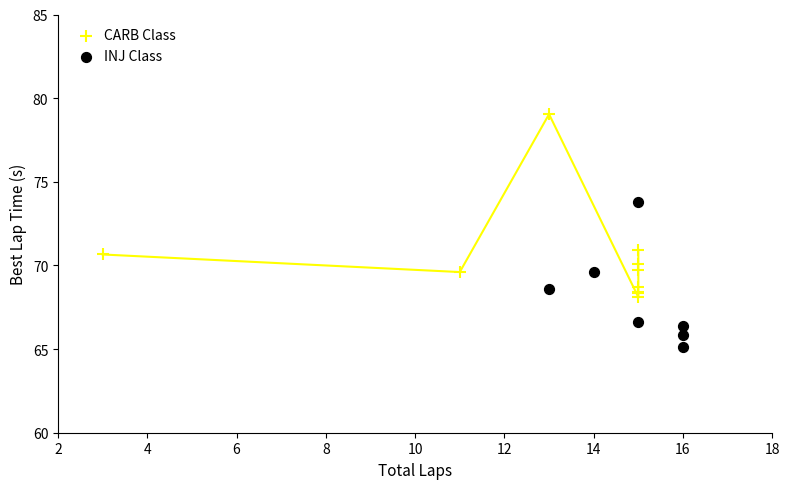

Which series contains the highest Y value?

CARB Class